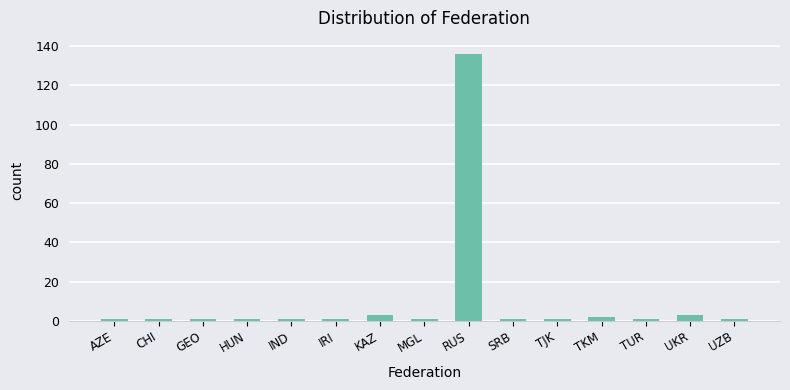

Does the chart contain stacked bars?

No